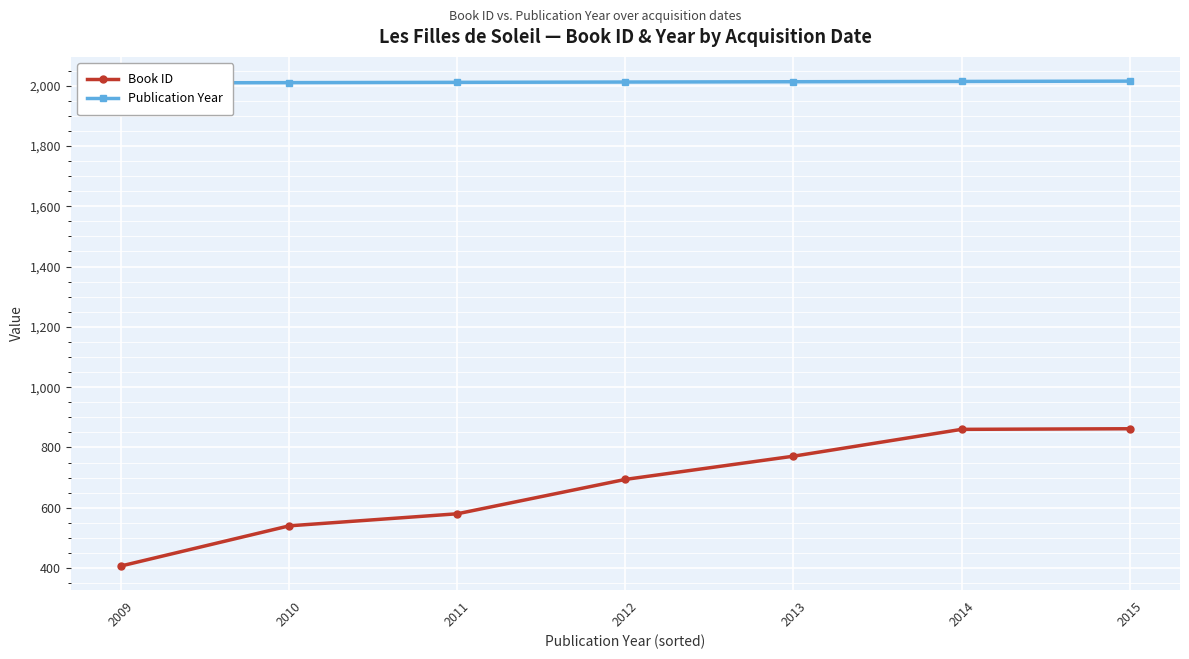

What is the sum of the Publication Year values at 2011 and 2013?

4024